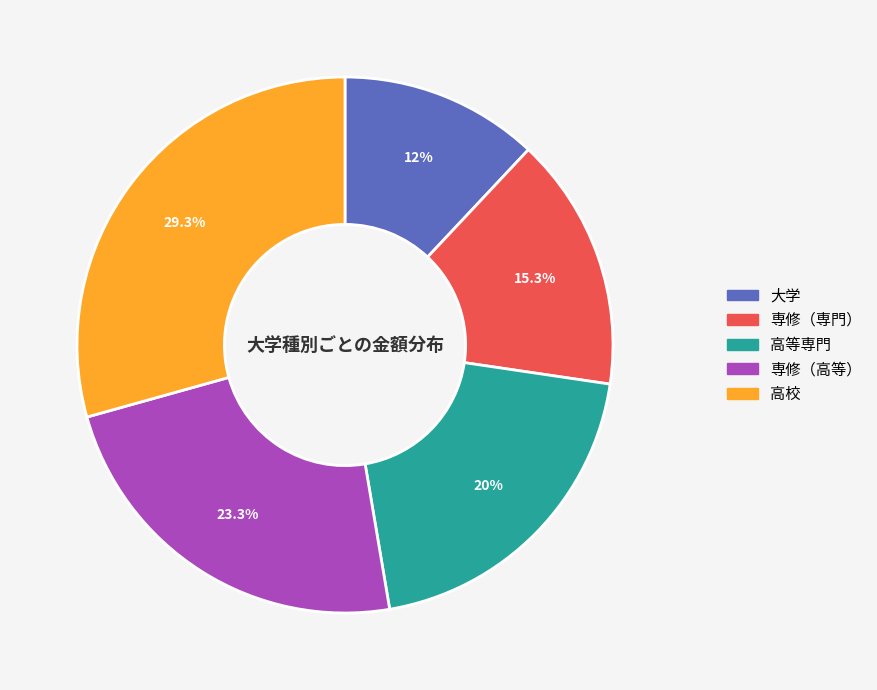

What is the ratio of the value at 高校 to the value at 高等専門?

1.5